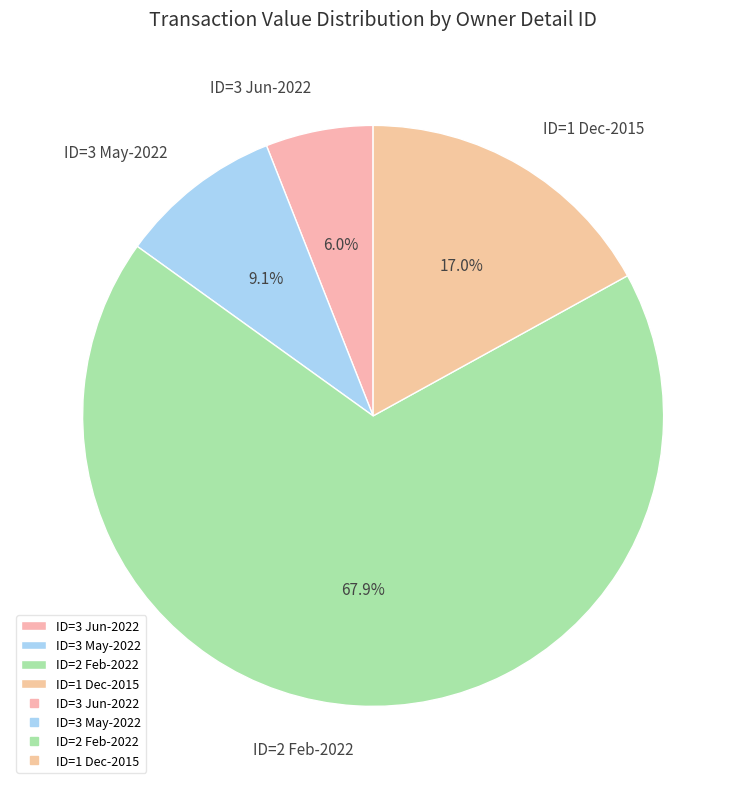

Which category has the smallest portion of the pie?

ID=3 Jun-2022